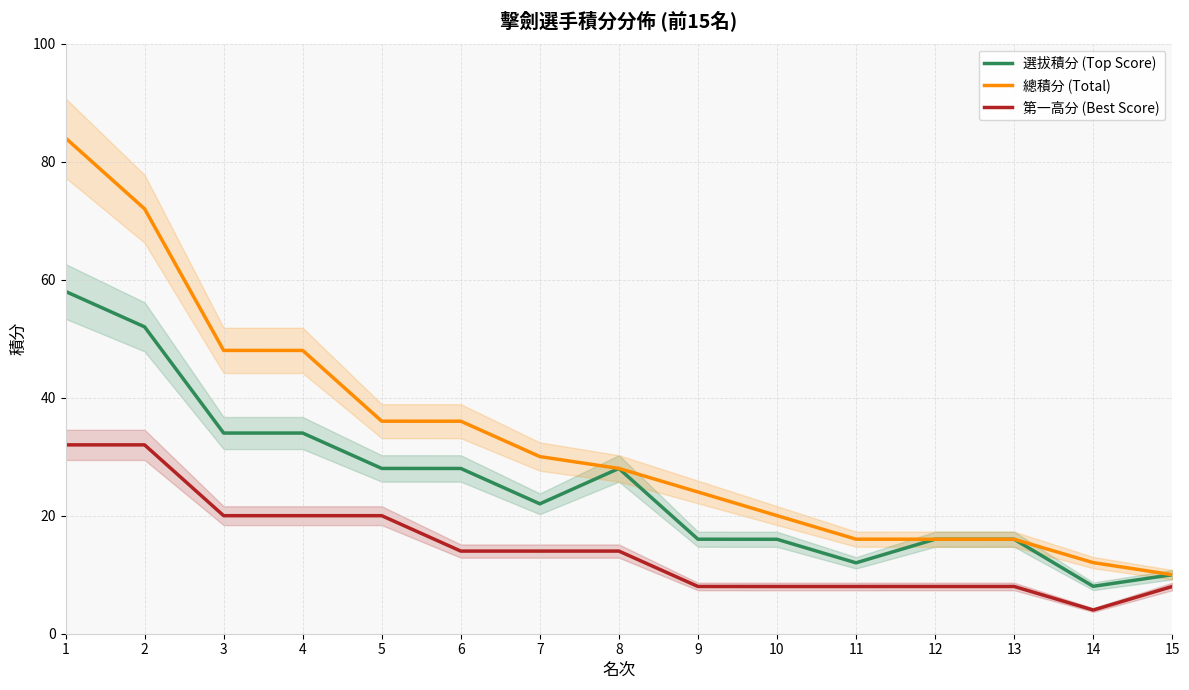

What is the value of the 選拔積分 (Top Score) point at the 10th from the left?

16.0